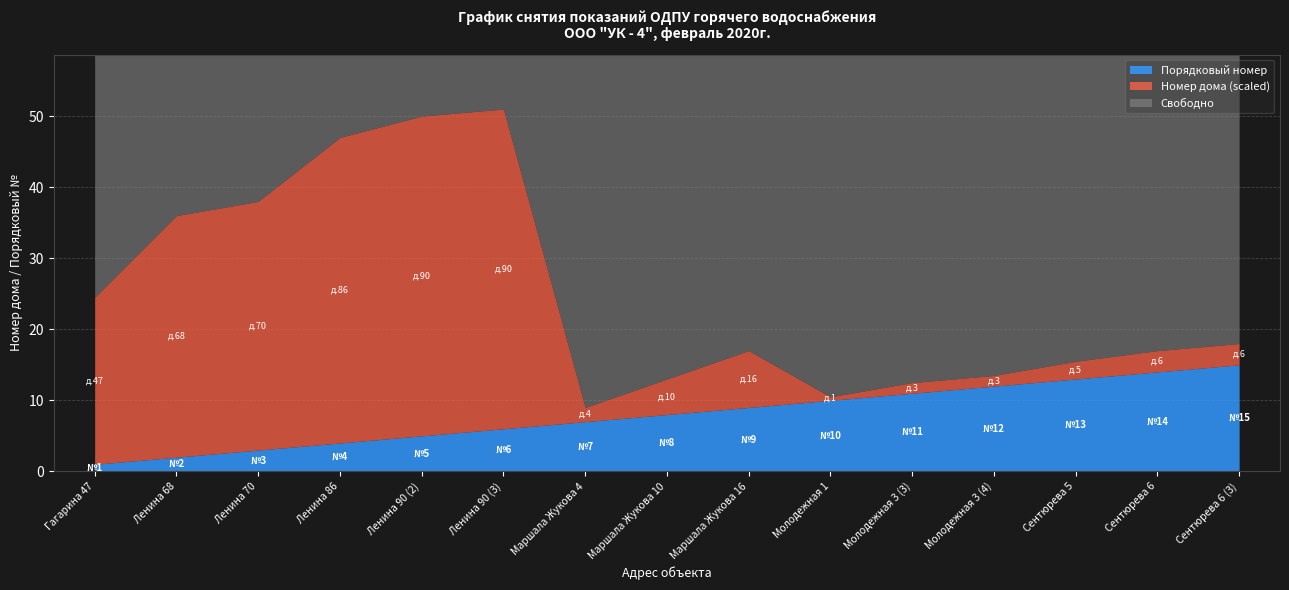

How many interior local peaks does the Номер дома series have?

1